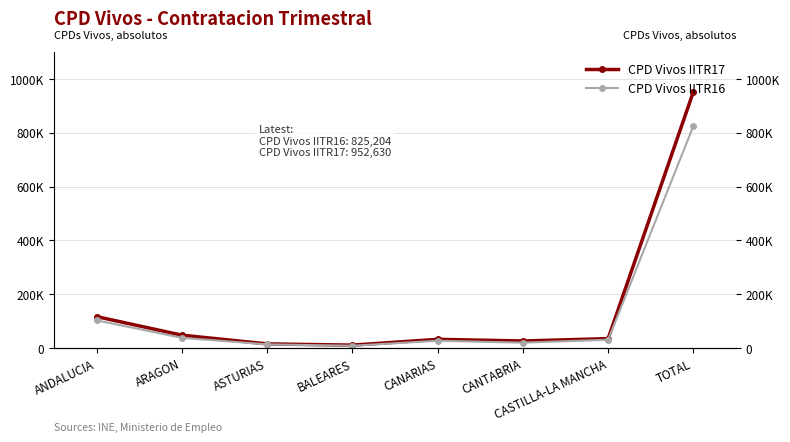

True or false: CPD Vivos IITR16 has a value of 22745 at ARAGON.

False